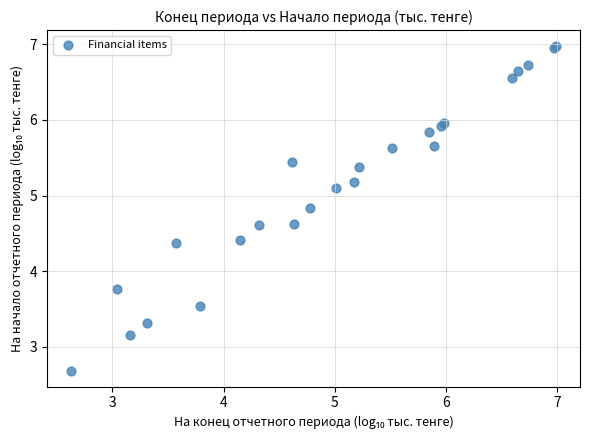

What Y value in the scatter plot is closest to 4?

3.8